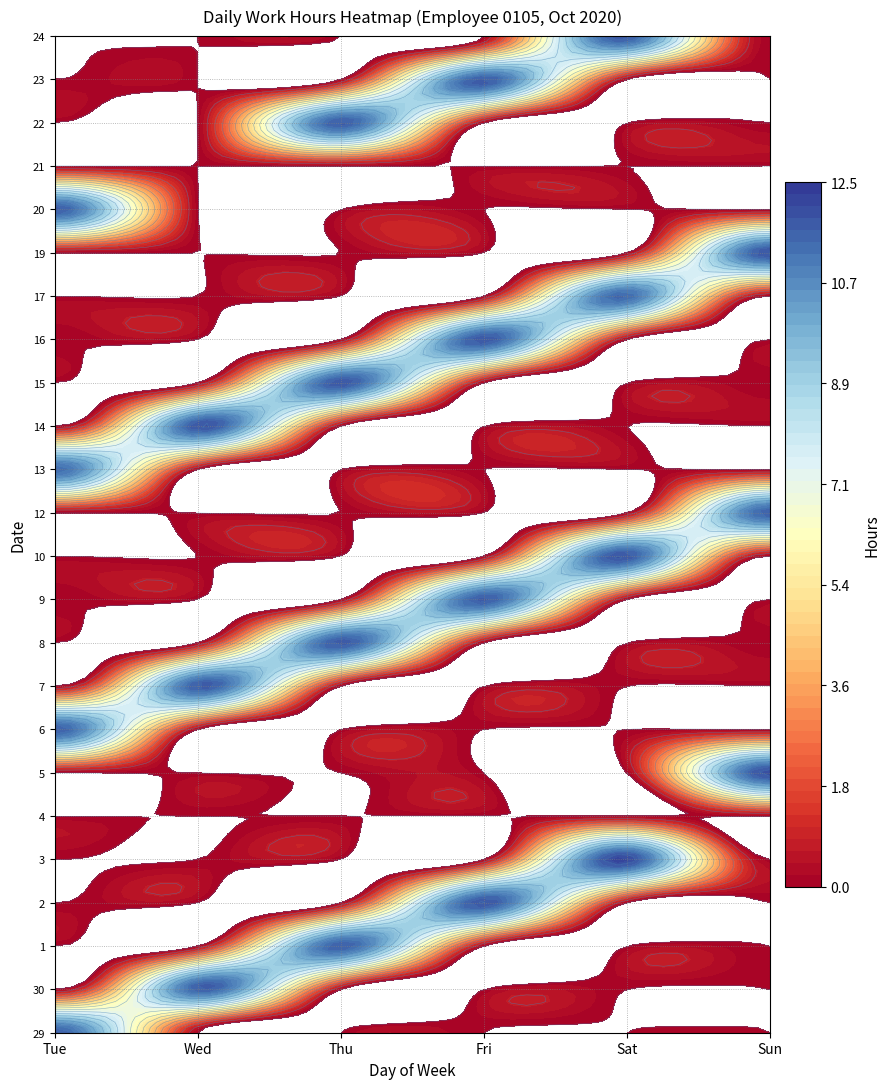

Between Fri and Sat, which is larger?

Fri